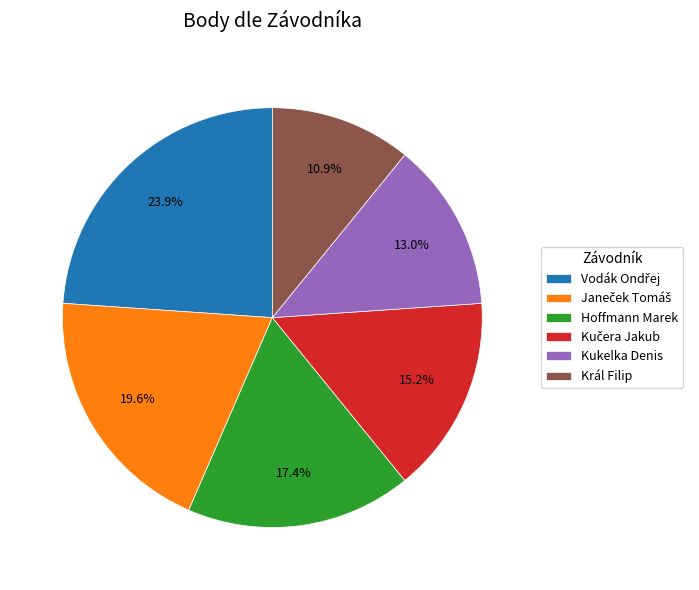

What is the total percentage of Hoffmann Marek and Kukelka Denis?

30.4%